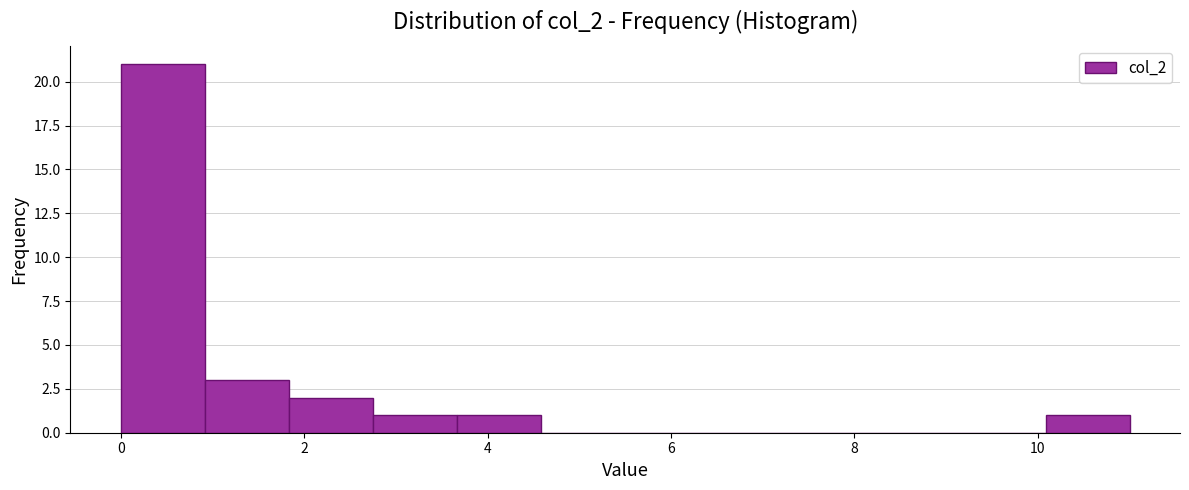

Reading left to right, list every bar in this chart as the range it spans on the x-axis followed by its height. Neither the bar edges nor the heights are printed on the chart, so give them approximately, as read against the axes.

0.0 to 1.0: 21
1.0 to 1.8: 3
1.8 to 2.8: 2
2.8 to 3.6: 1
3.6 to 4.6: 1
4.6 to 5.6: 0
5.6 to 6.4: 0
6.4 to 7.4: 0
7.4 to 8.2: 0
8.2 to 9.2: 0
9.2 to 10.0: 0
10.0 to 11.0: 1